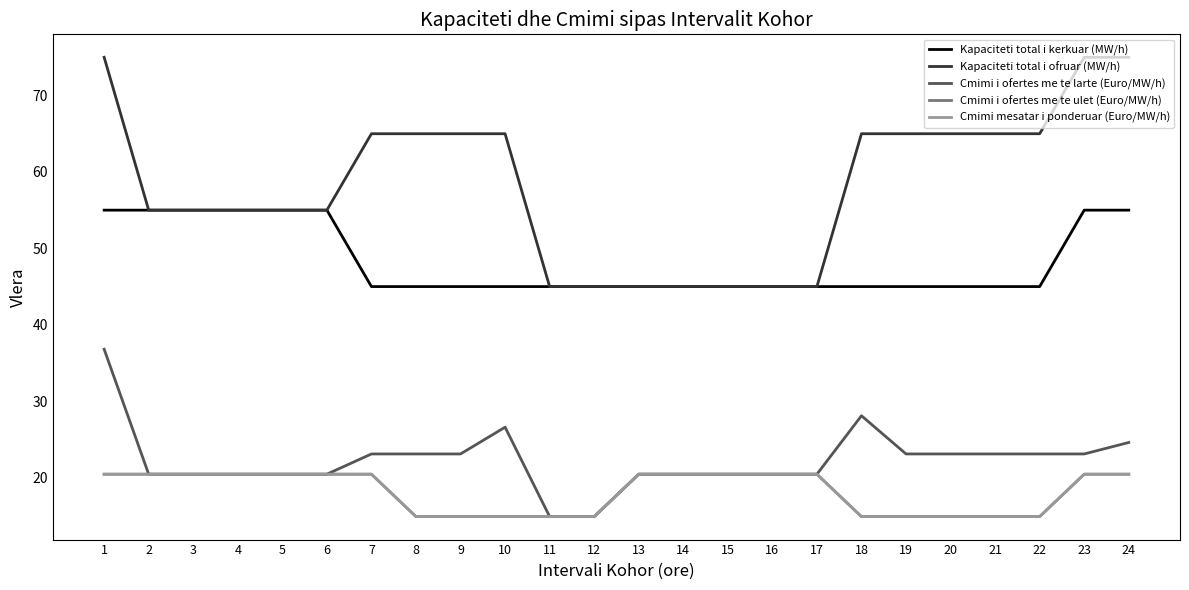

What is the spread (max minus min) of values at 15?

24.6